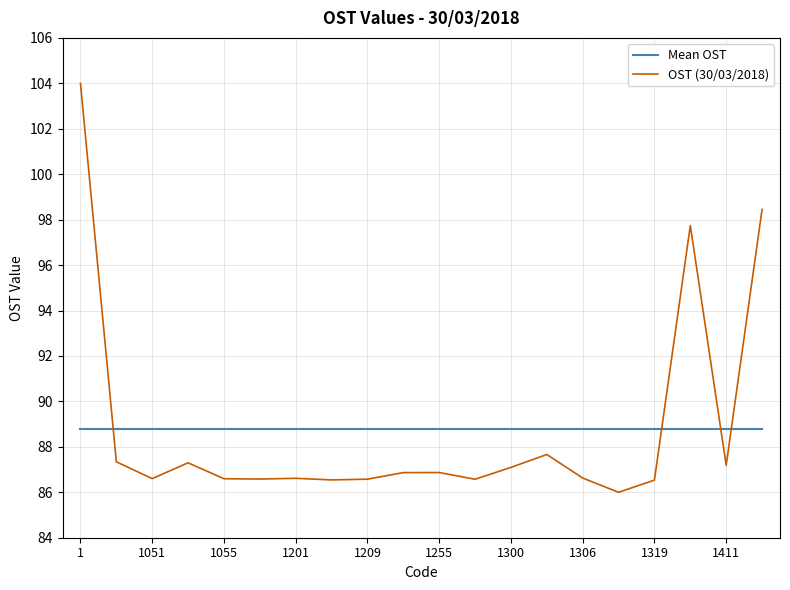

Which series has the widest spread of values?

OST (30/03/2018)